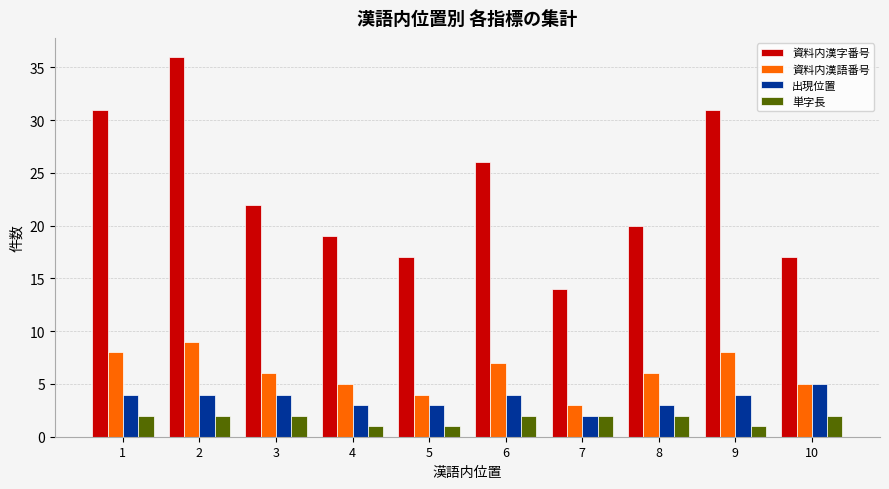

What is the total value across all series at 10?

29